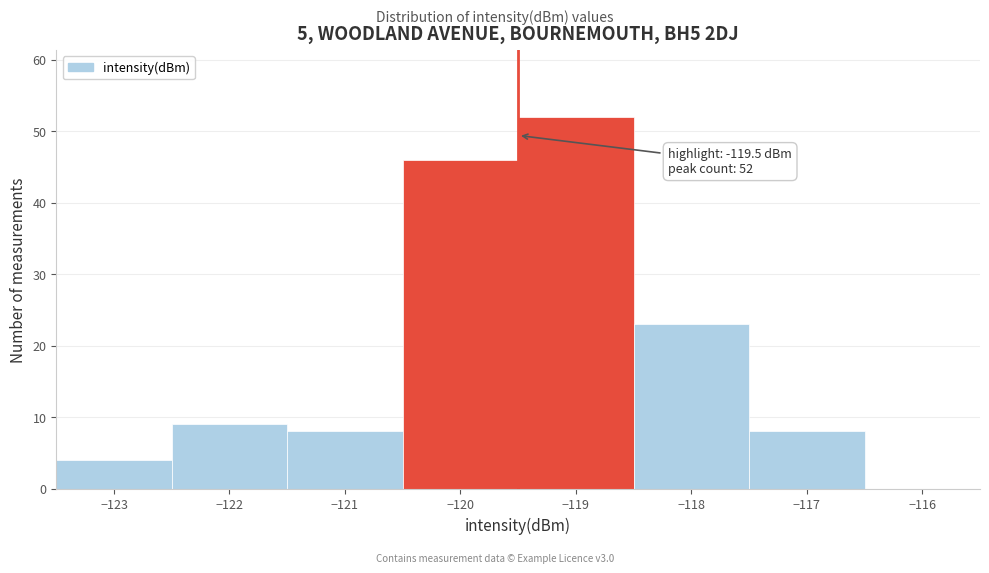

Over which range of the x-axis is the bar tallest?

-119.5 to -118.5